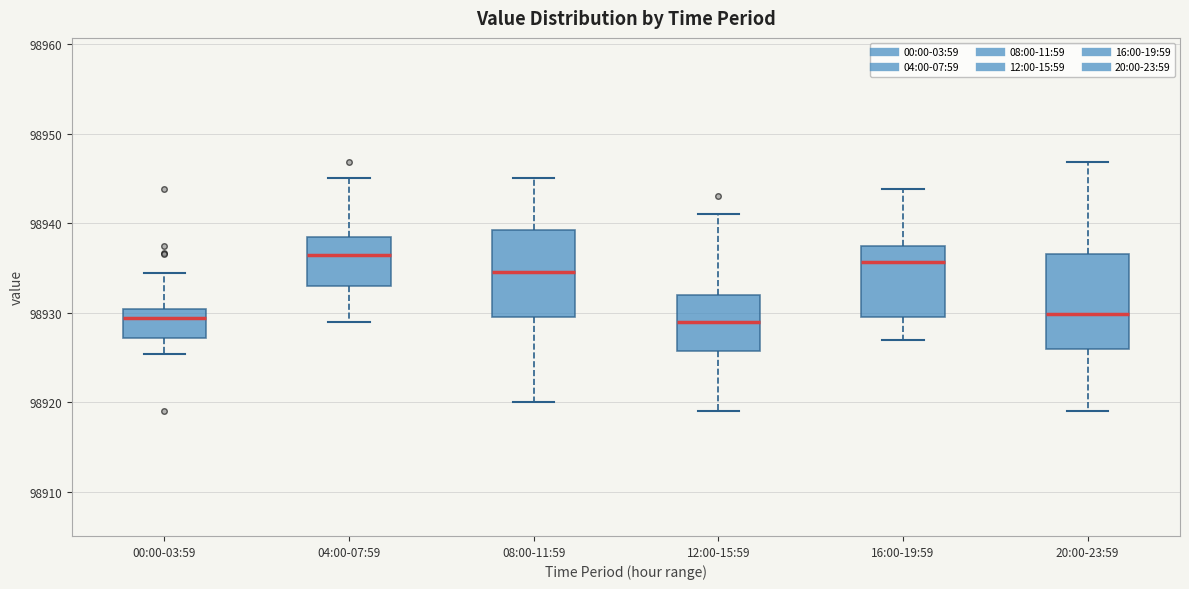

Where does the upper whisker of the box for 00:00-03:59 end on the y-axis? The values are not printed on the chart, so give them approximately, as read against the axis.

98934